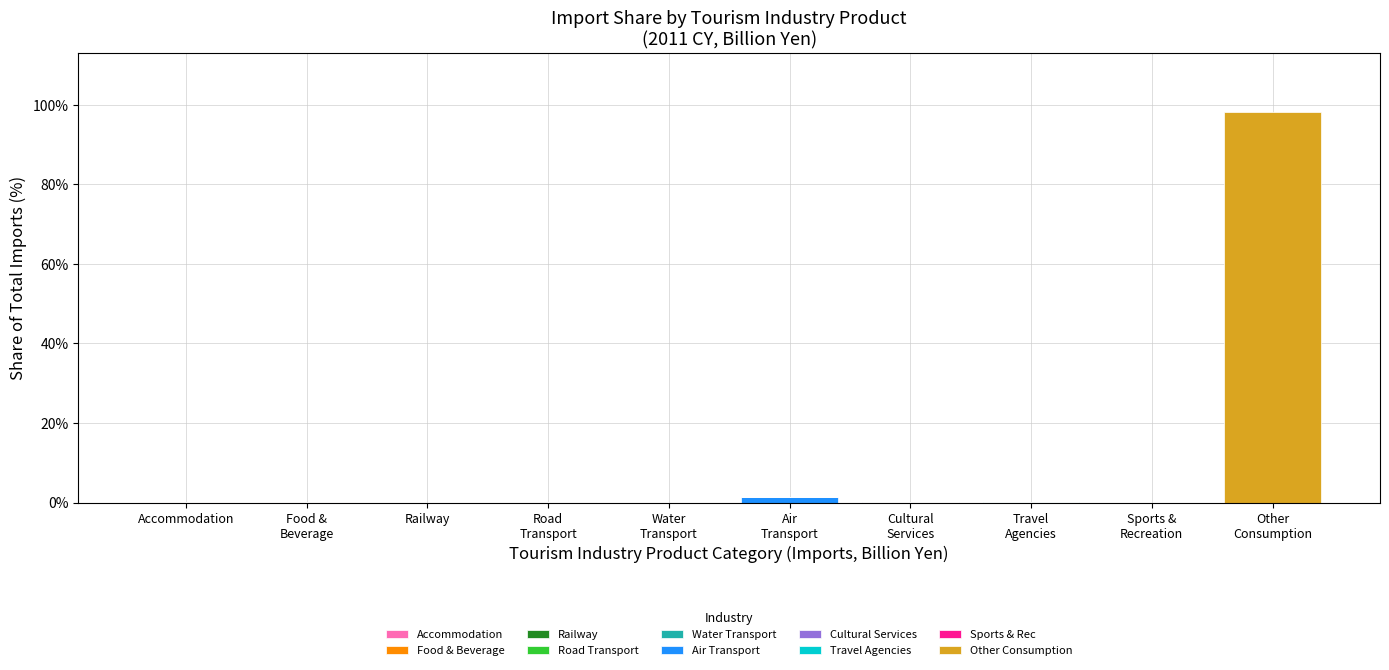

Count the number of data series in this chart.

10